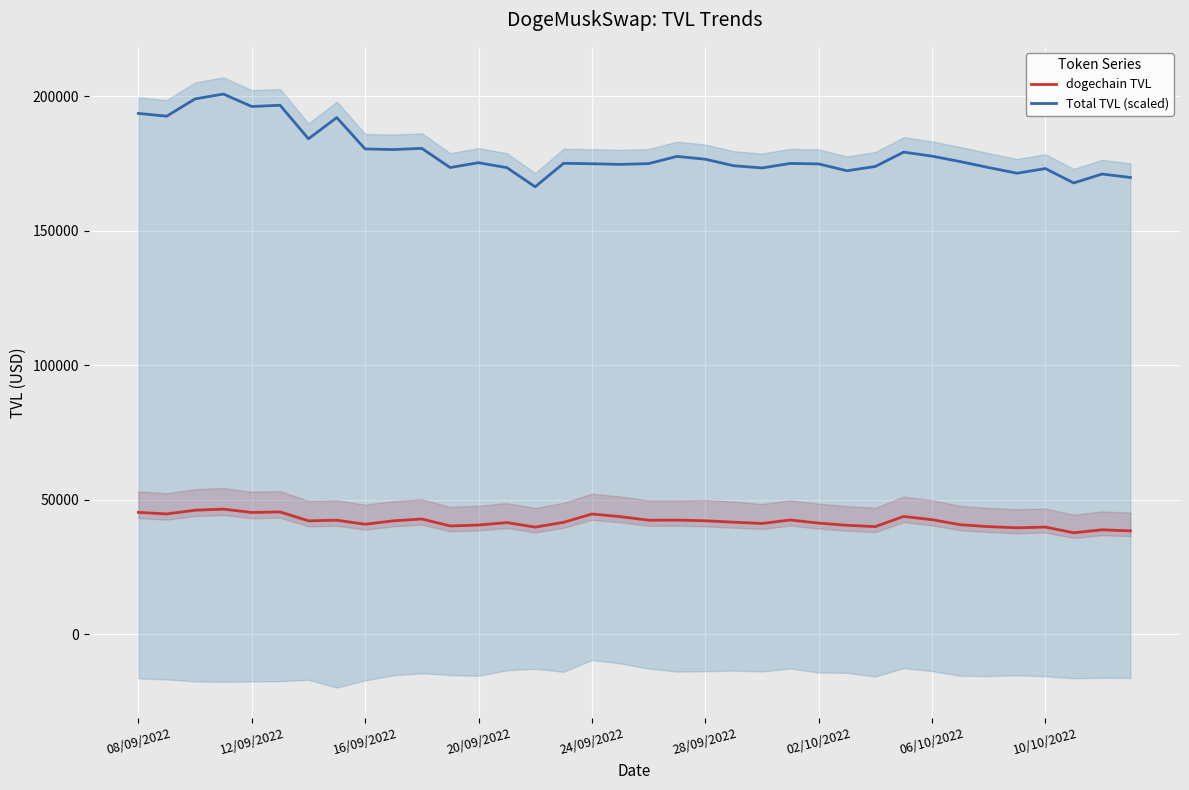

What is the sum of all dogechain TVL values?

1510776.4